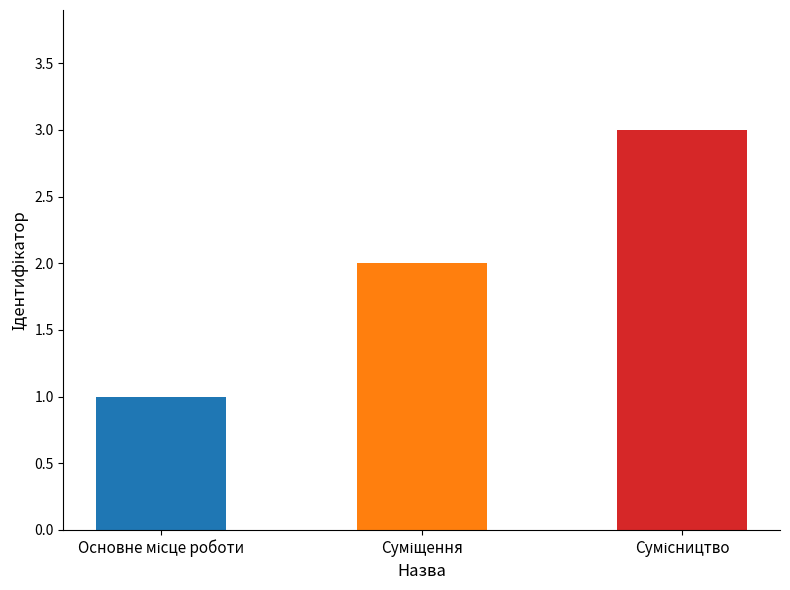

What is the greatest value displayed?

3